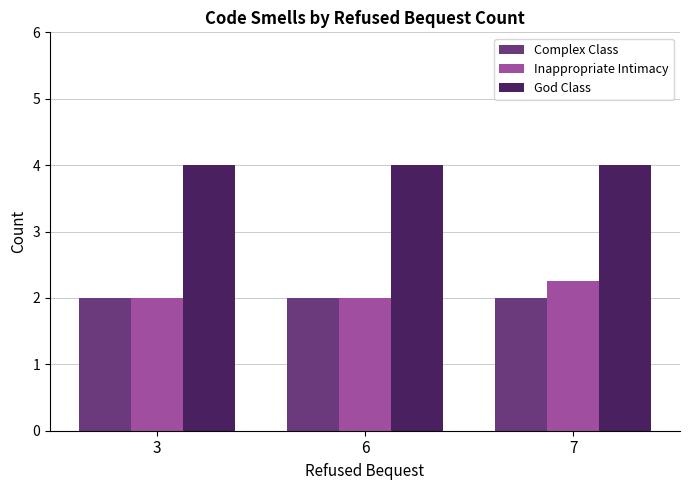

Is the value of Complex Class at 7 greater than the value of Inappropriate Intimacy at 7?

No